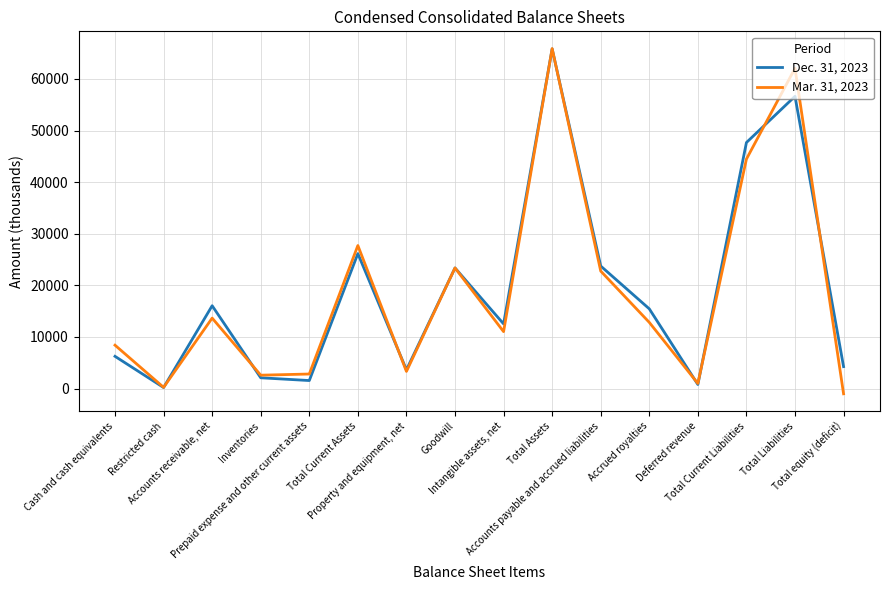

At which label is Dec. 31, 2023 closest to 33017?

Total Current Assets